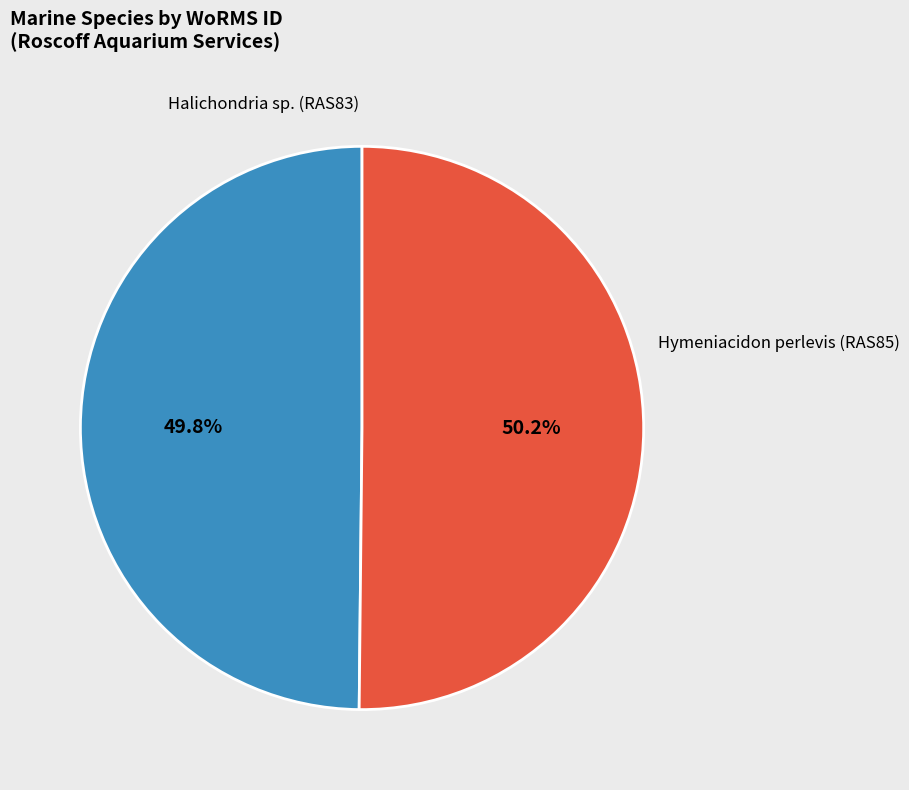

Does any single category account for the majority?

Yes